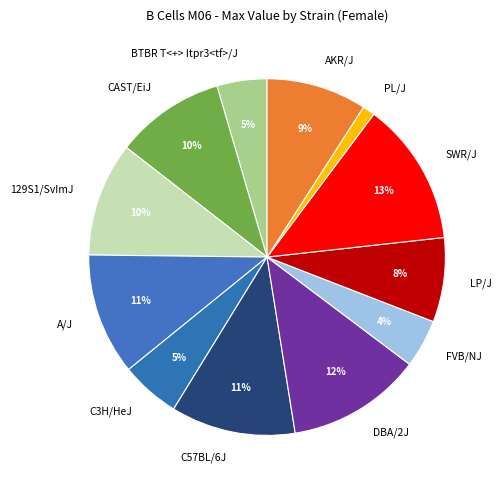

Which slice is the largest?

SWR/J